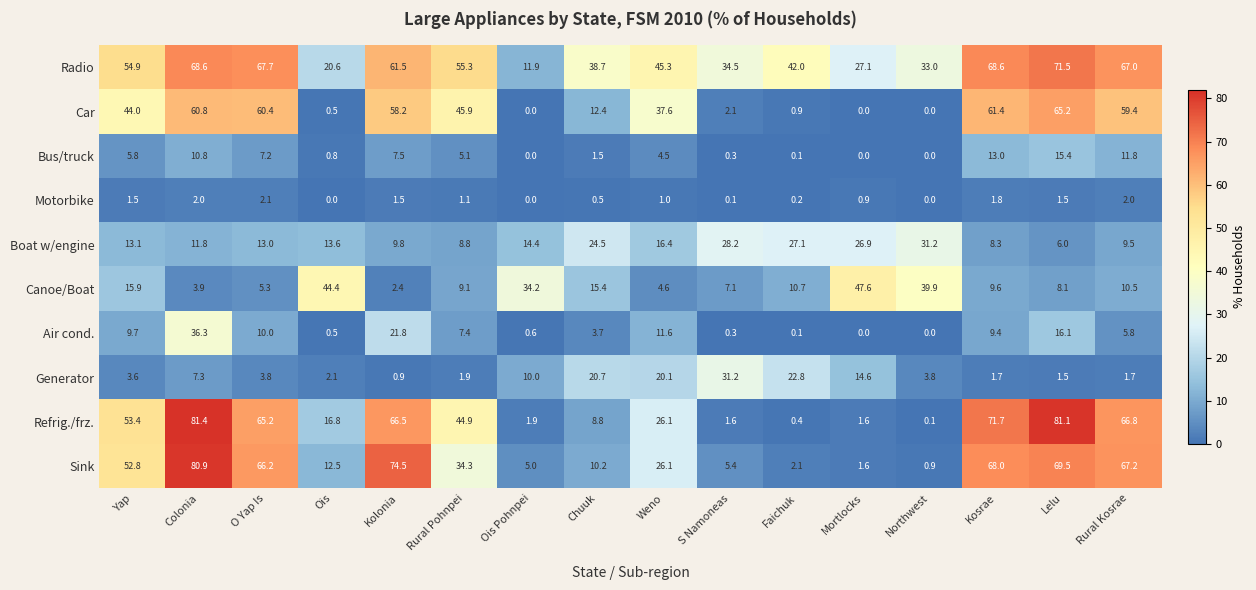

What is the difference between the maximum and minimum values in the Air cond. series?

36.3